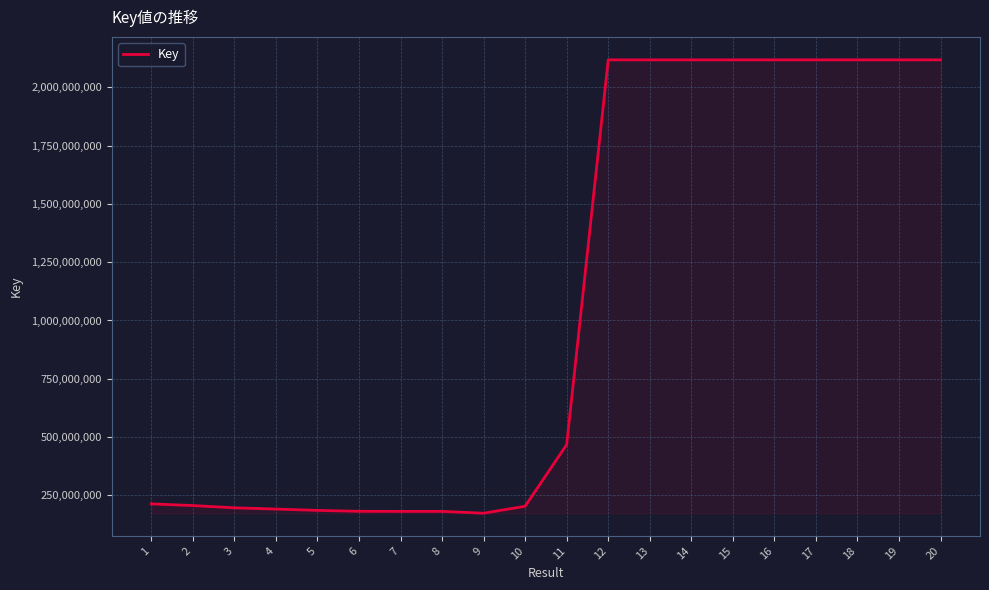

What is the average value?

1072048233